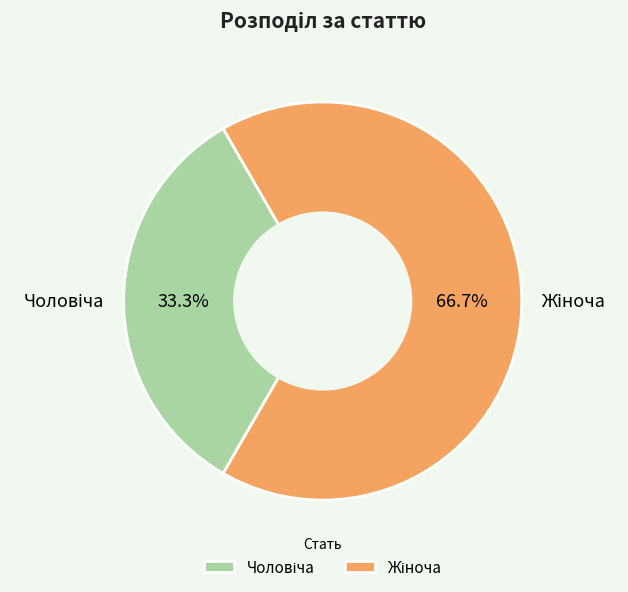

Does any single category account for the majority?

Yes